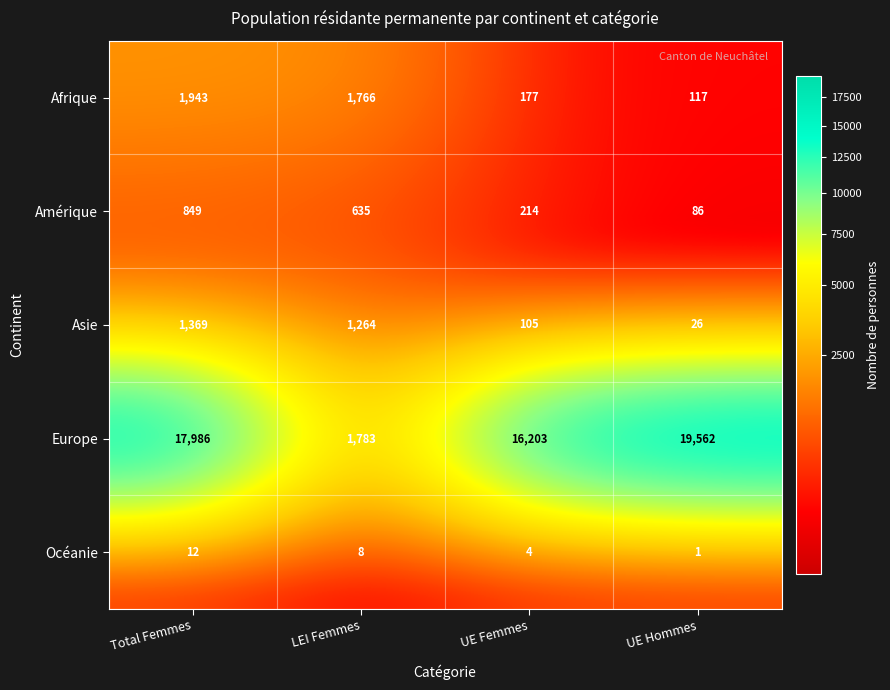

The Europe series shows 16203 at UE Femmes. True or false?

True